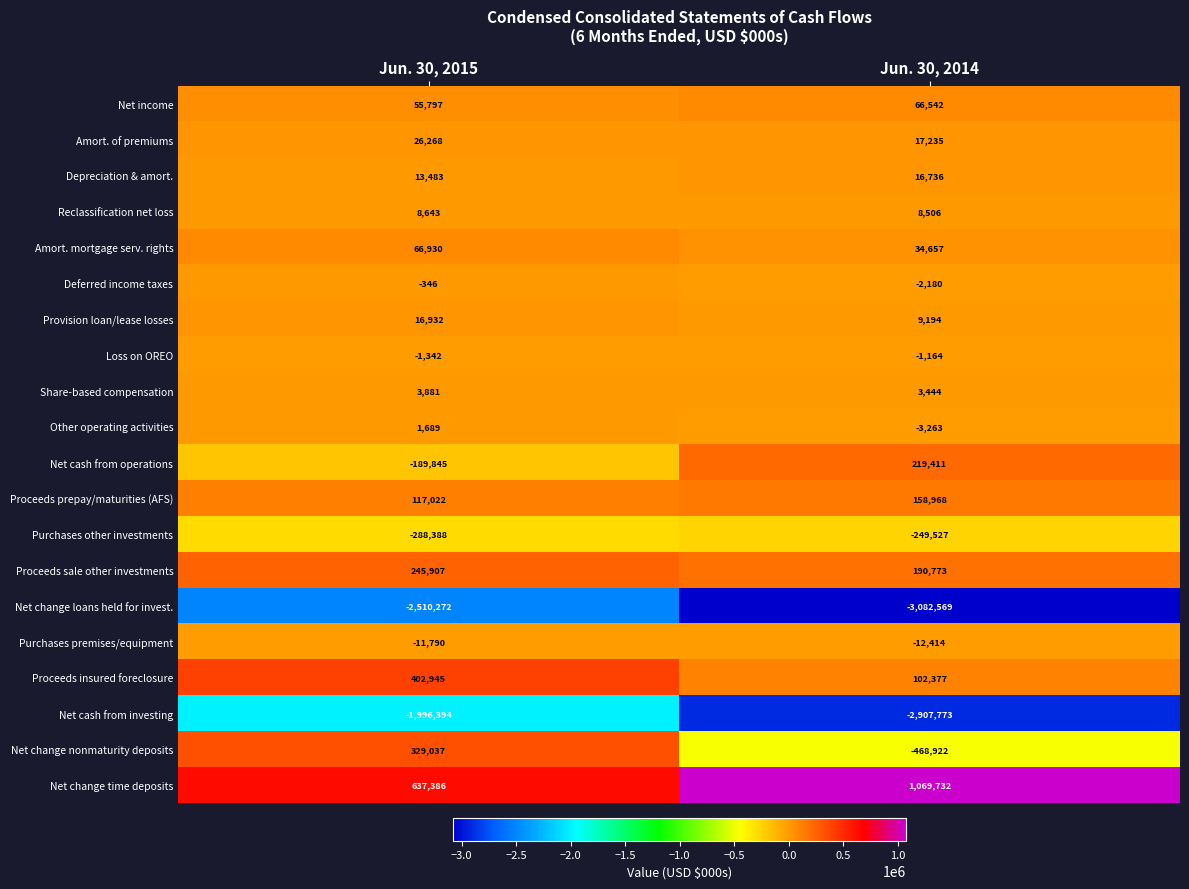

The value of Purchases premises/equipment at Jun. 30, 2015 is -11790. True or false?

True